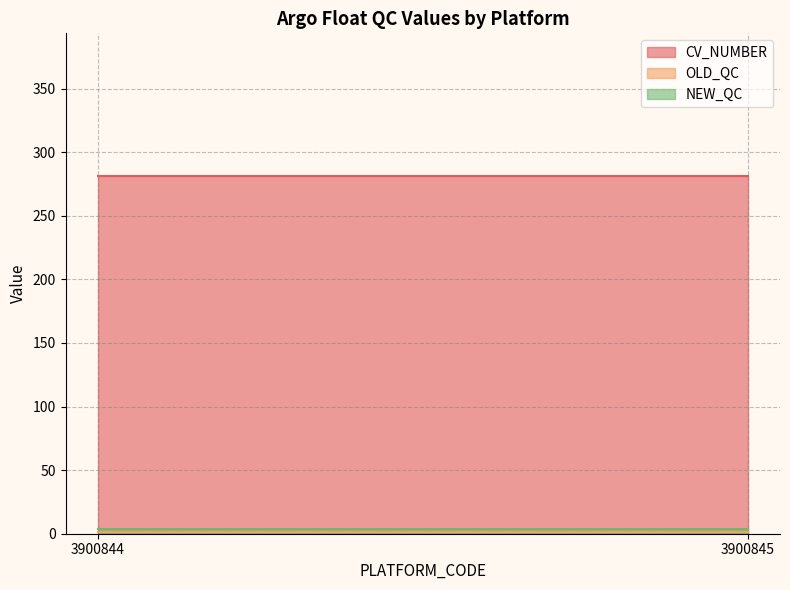

Read the CV_NUMBER value at 3900845.

281